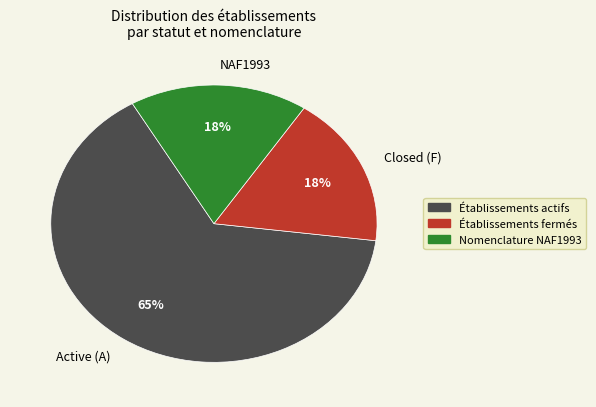

Which slice is the largest?

Active (A)